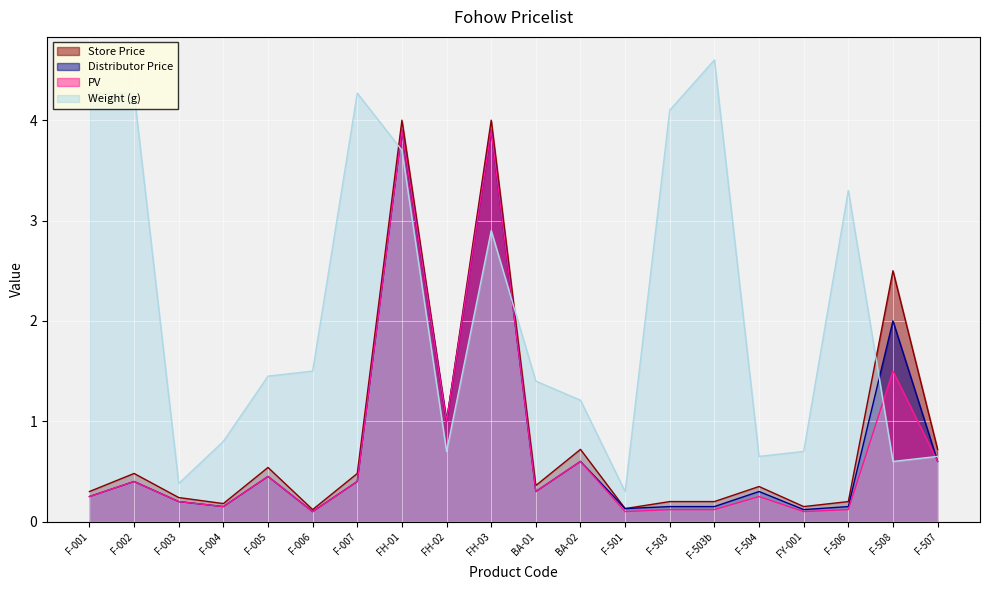

What position from the left is FY-001?

17